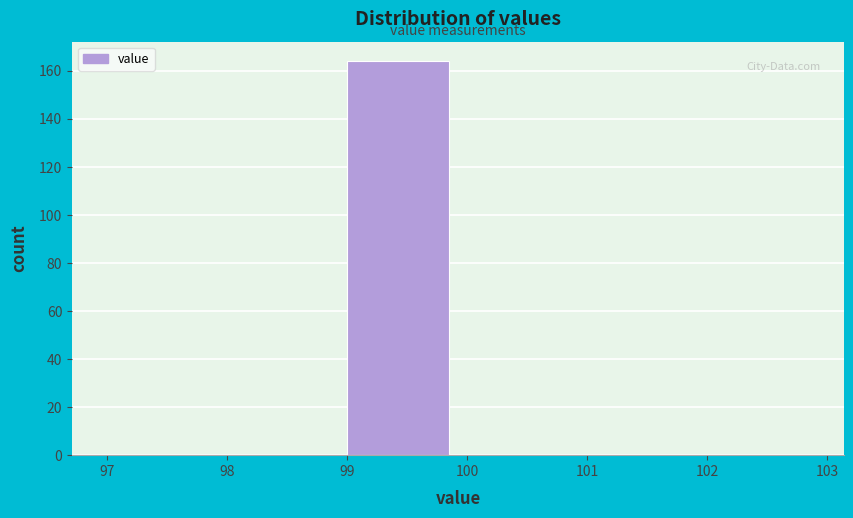

Which range on the x-axis has the tallest bar?

99 to 100